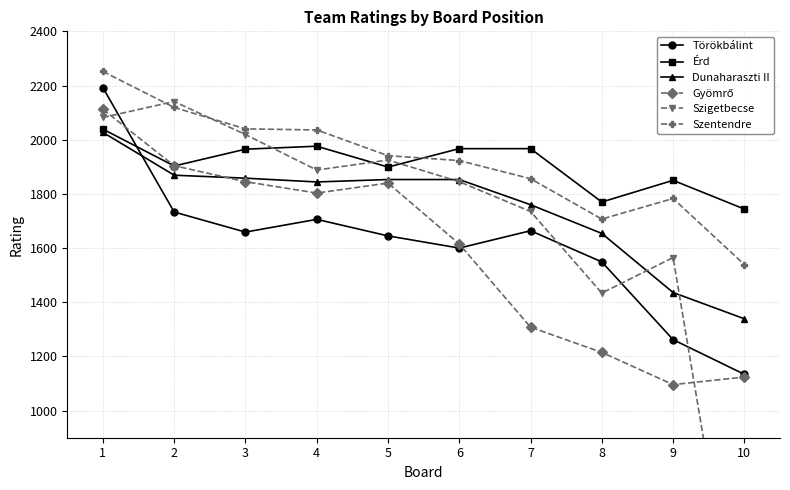

Which category has the highest value across all series?

1